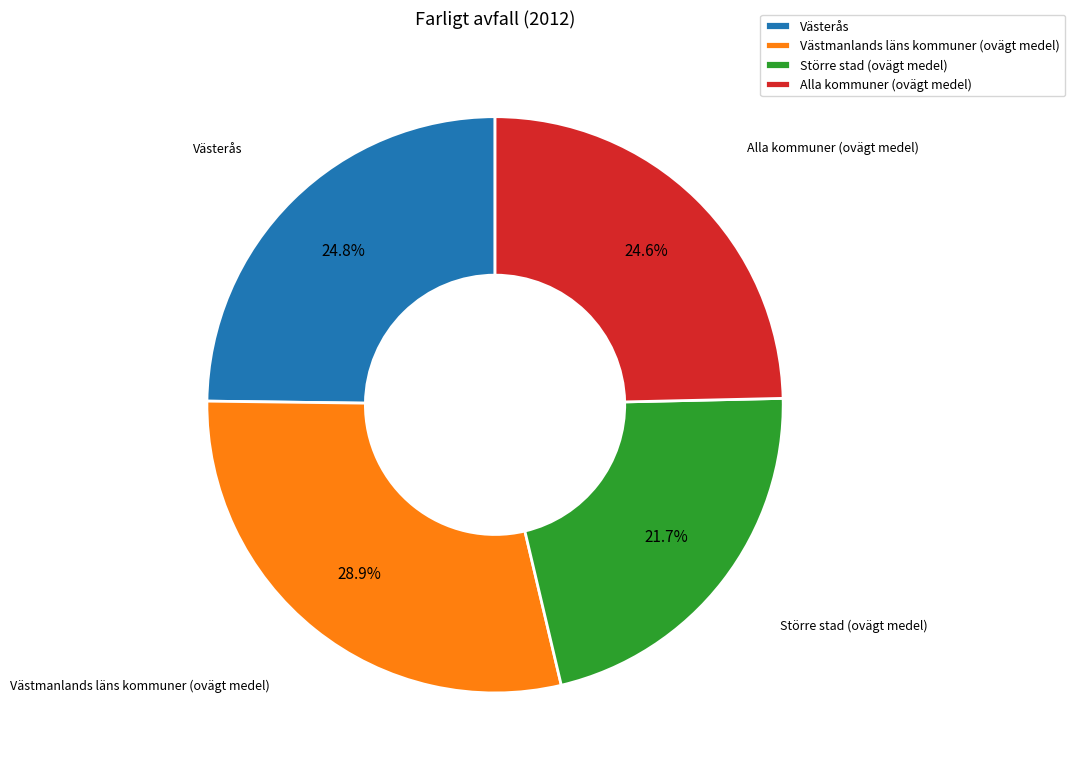

Which category has the biggest portion of the pie?

Västmanlands läns kommuner (ovägt medel)